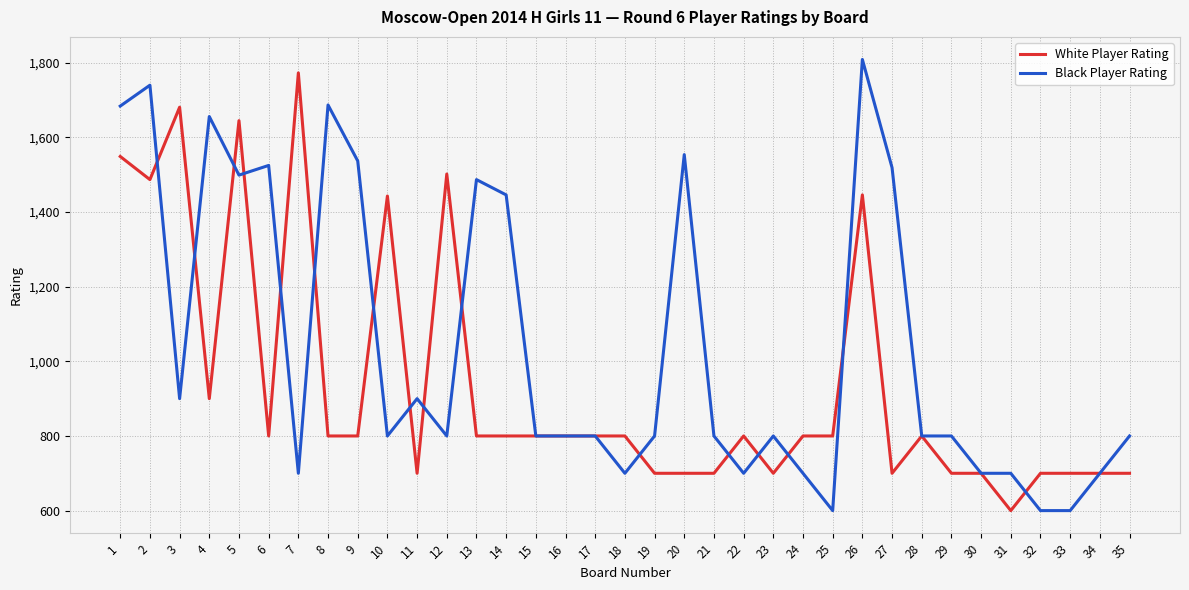

The Black Player Rating series shows 1187 at 34. True or false?

False